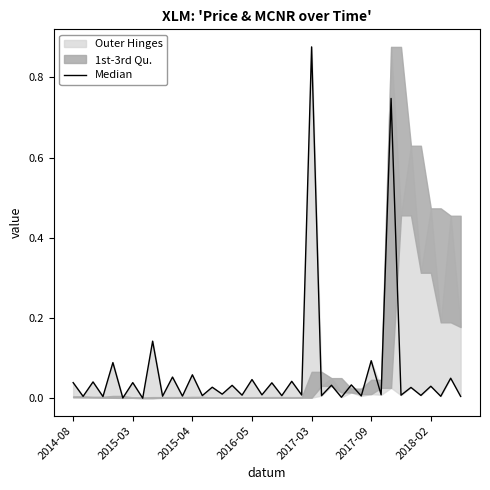

What is the difference between the maximum and minimum values?

0.9